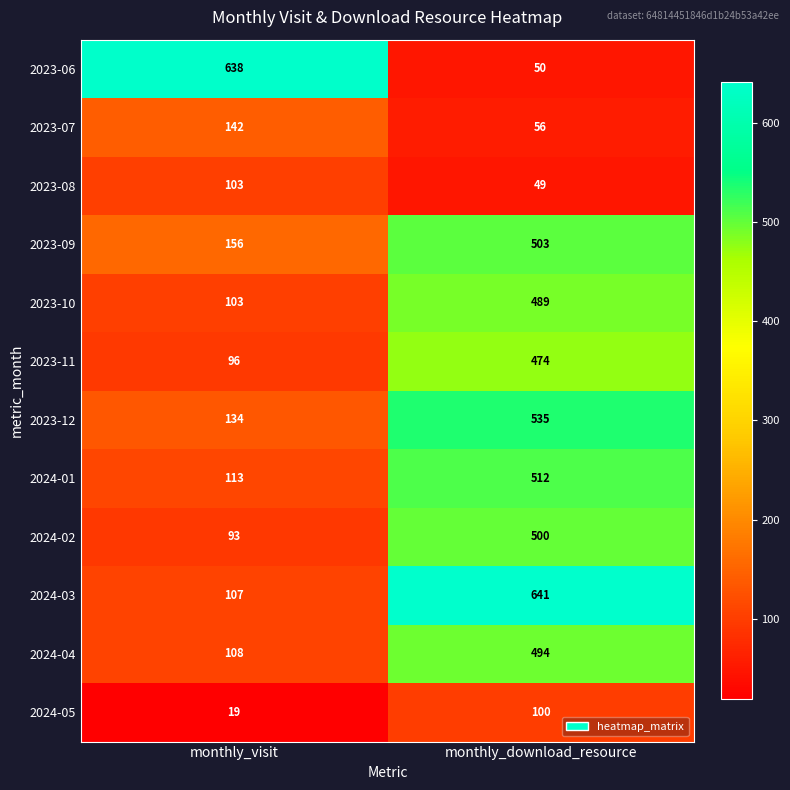

What is the total value across all series at monthly_download_resource?

4403